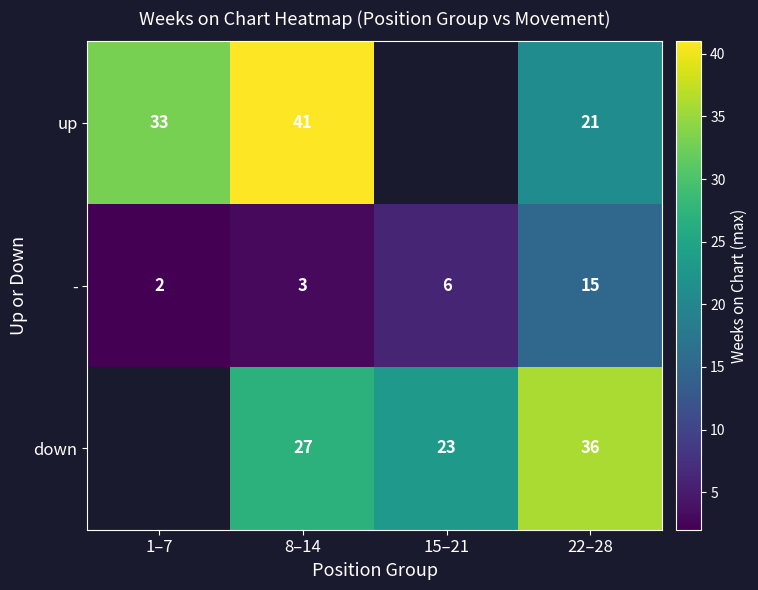

Rank the categories by - value from highest to lowest.

22–28, 15–21, 8–14, 1–7